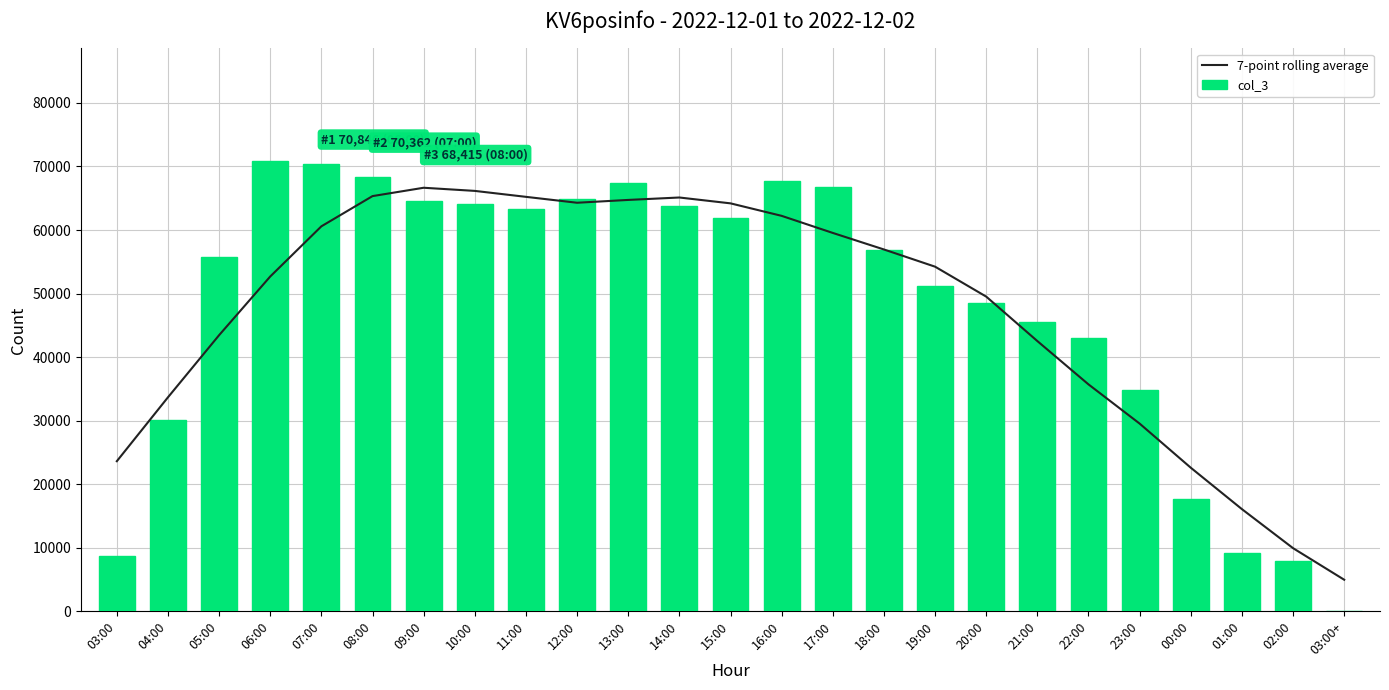

How many values in the 7-point rolling average series exceed 54235?

13